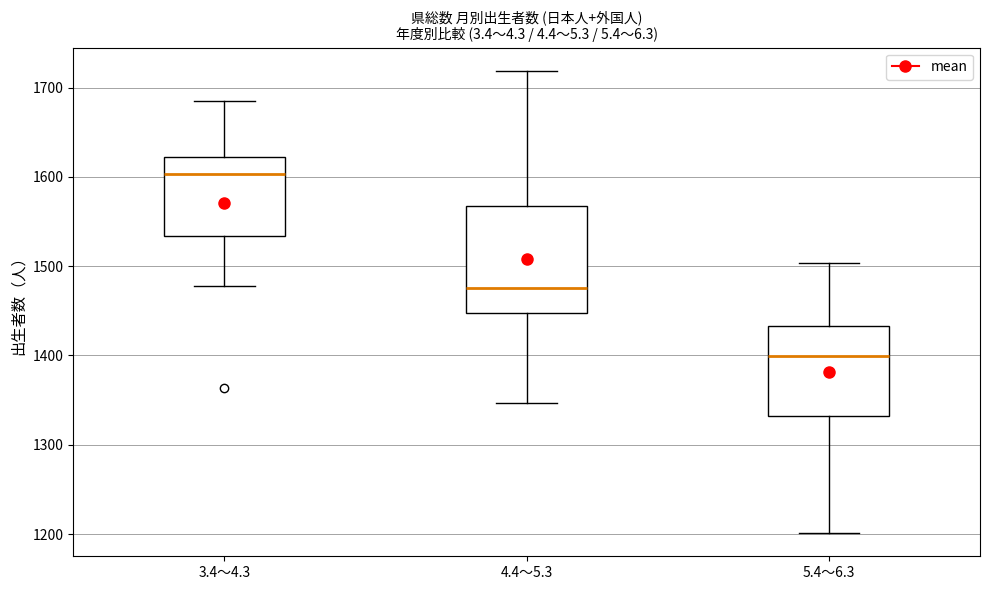

Where does the upper whisker of the box for 4.4～5.3 end on the y-axis? The values are not printed on the chart, so give them approximately, as read against the axis.

1720